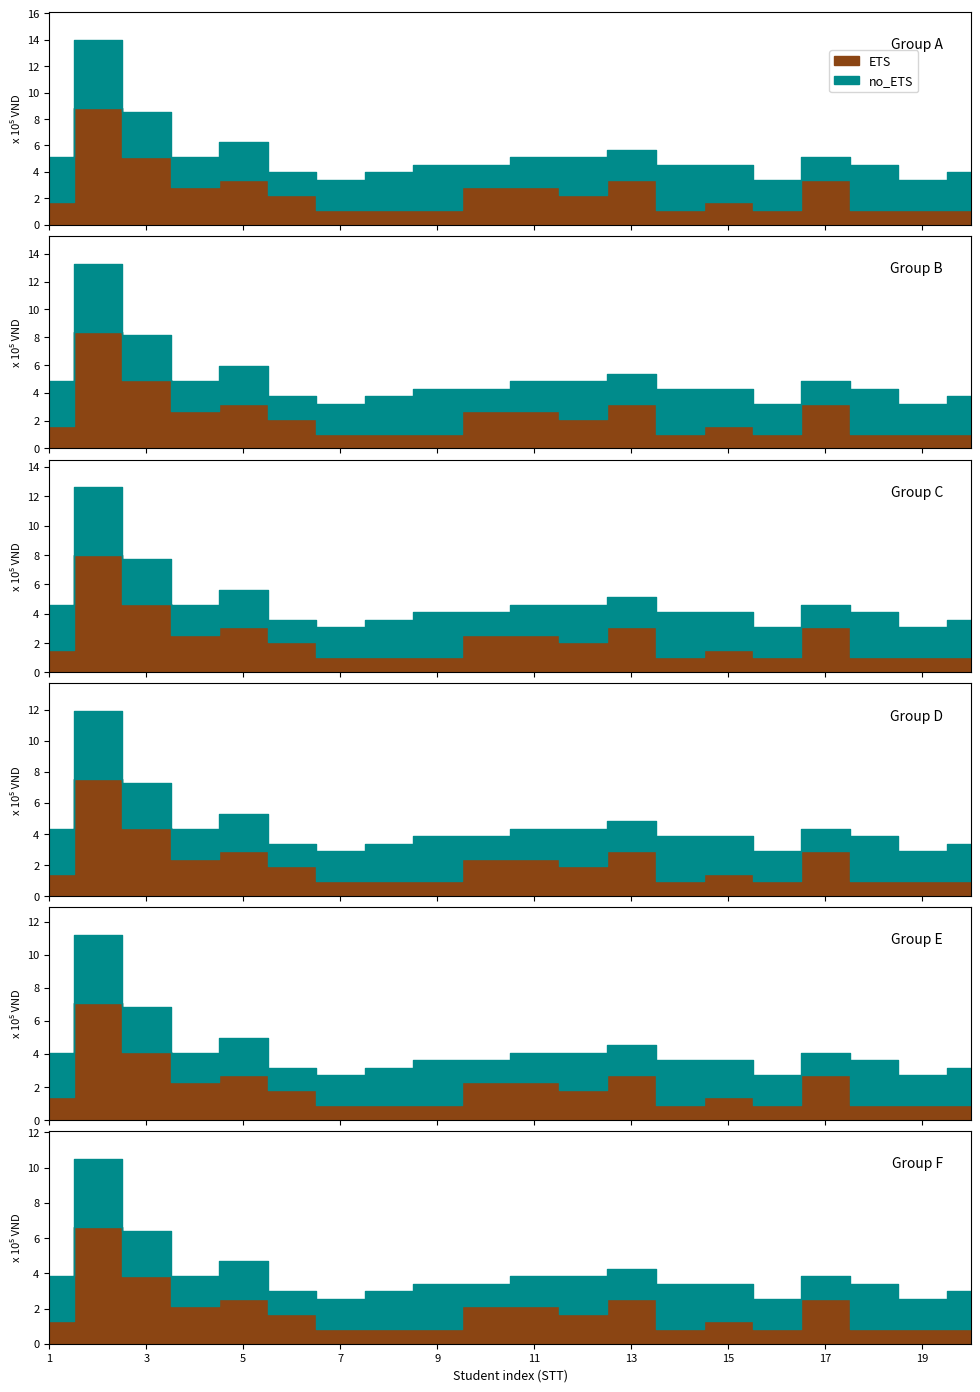

List the series in order of their peak value, lowest first.

no_ETS, ETS